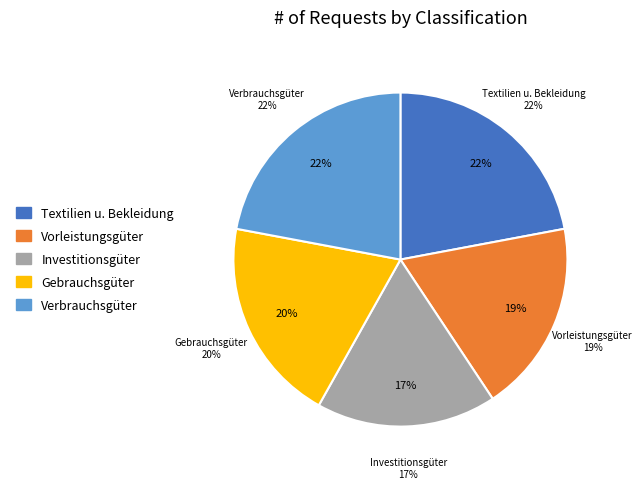

How many slices are in this pie chart?

5